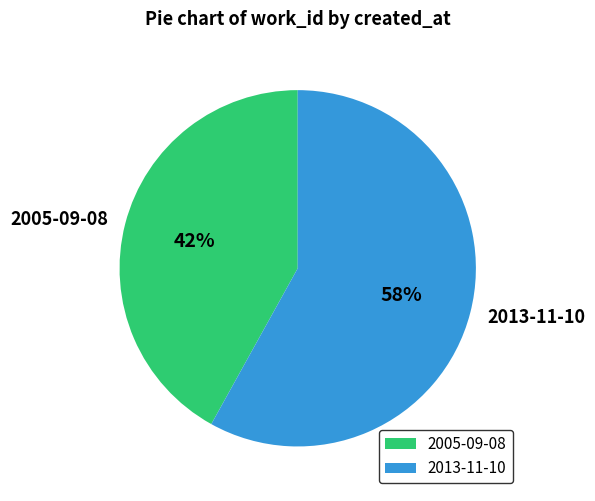

What percentage is the 2005-09-08 slice, to the nearest percent?

42%